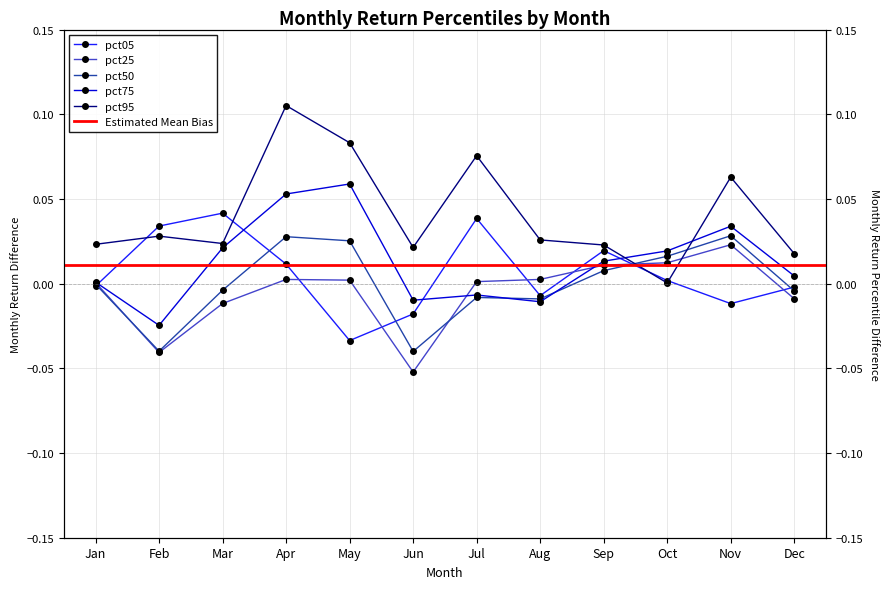

Reading left to right, what are all the values shown in this chart?

pct05: -0.0	0.0	0.0	0.0	-0.0	-0.0	0.0	-0.0	0.0	0.0	-0.0	-0.0
pct25: 0.0	-0.0	-0.0	0.0	0.0	-0.1	0.0	0.0	0.0	0.0	0.0	-0.0
pct50: -0.0	-0.0	-0.0	0.0	0.0	-0.0	-0.0	-0.0	0.0	0.0	0.0	-0.0
pct75: 0.0	-0.0	0.0	0.1	0.1	-0.0	-0.0	-0.0	0.0	0.0	0.0	0.0
pct95: 0.0	0.0	0.0	0.1	0.1	0.0	0.1	0.0	0.0	0.0	0.1	0.0